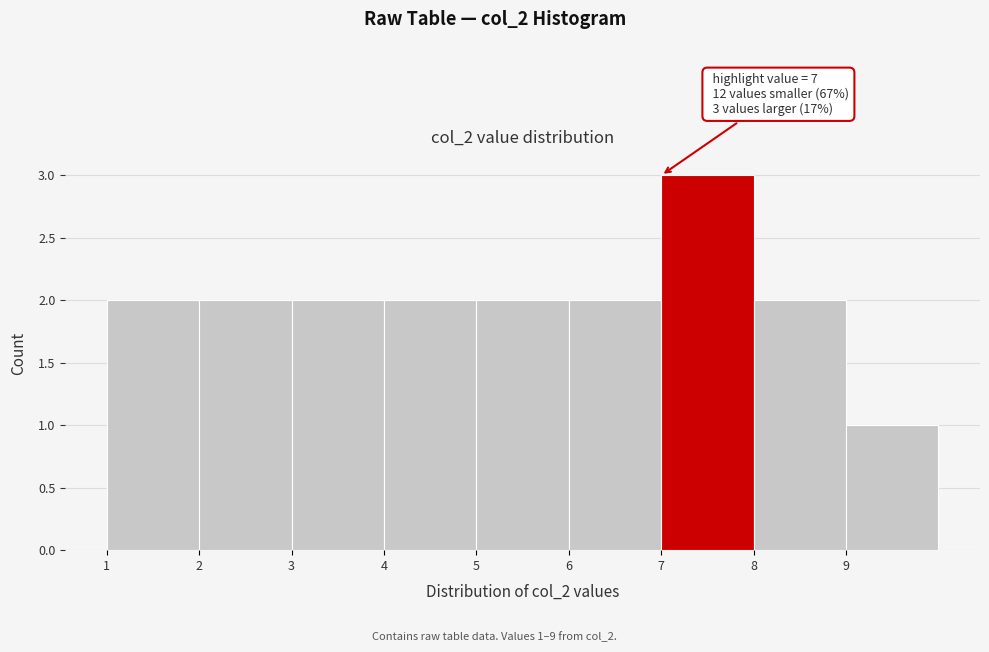

Which range on the x-axis has the tallest bar?

7 to 8